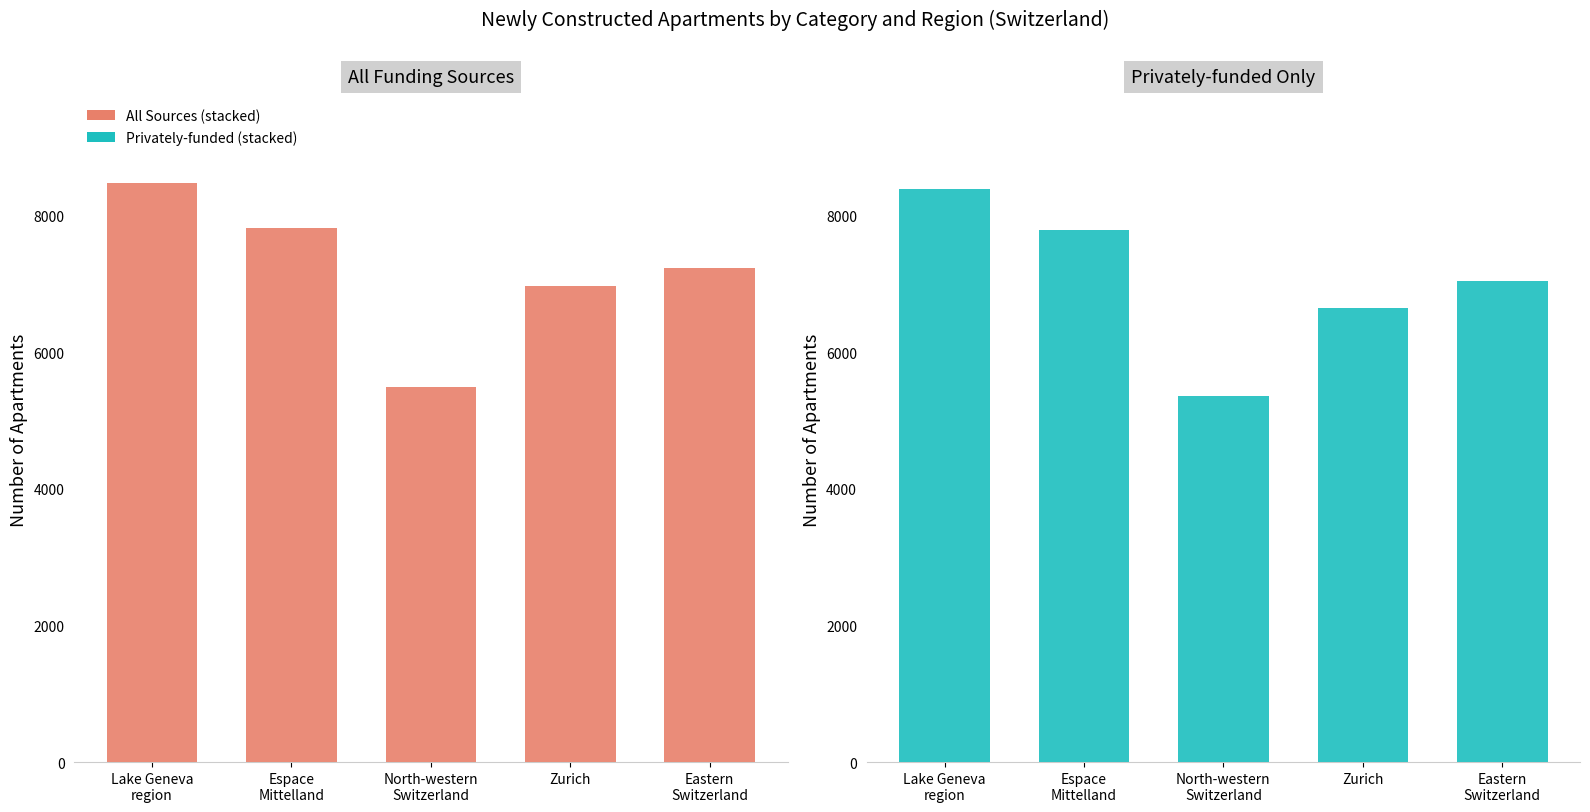

What is the label of the 4th bar from the left?

Zurich